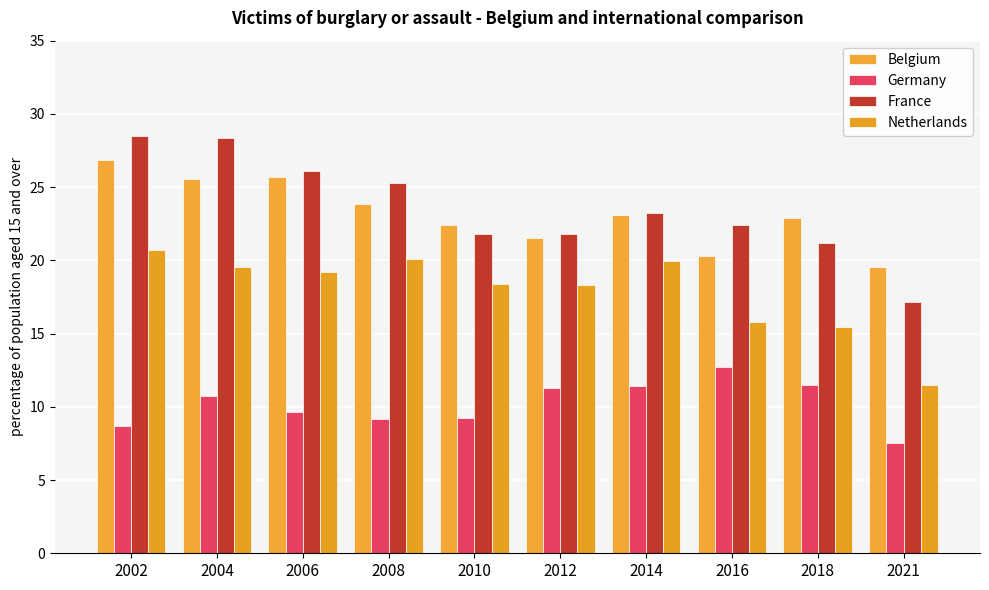

Reading left to right, what are all the values shown in this chart?

Belgium: 2002=26.9	2004=25.6	2006=25.7	2008=23.8	2010=22.4	2012=21.5	2014=23.1	2016=20.3	2018=22.9	2021=19.6
Germany: 2002=8.7	2004=10.7	2006=9.6	2008=9.2	2010=9.2	2012=11.3	2014=11.4	2016=12.7	2018=11.5	2021=7.5
France: 2002=28.5	2004=28.4	2006=26.1	2008=25.3	2010=21.8	2012=21.8	2014=23.2	2016=22.4	2018=21.2	2021=17.1
Netherlands: 2002=20.7	2004=19.5	2006=19.2	2008=20.1	2010=18.4	2012=18.3	2014=20.0	2016=15.8	2018=15.4	2021=11.5